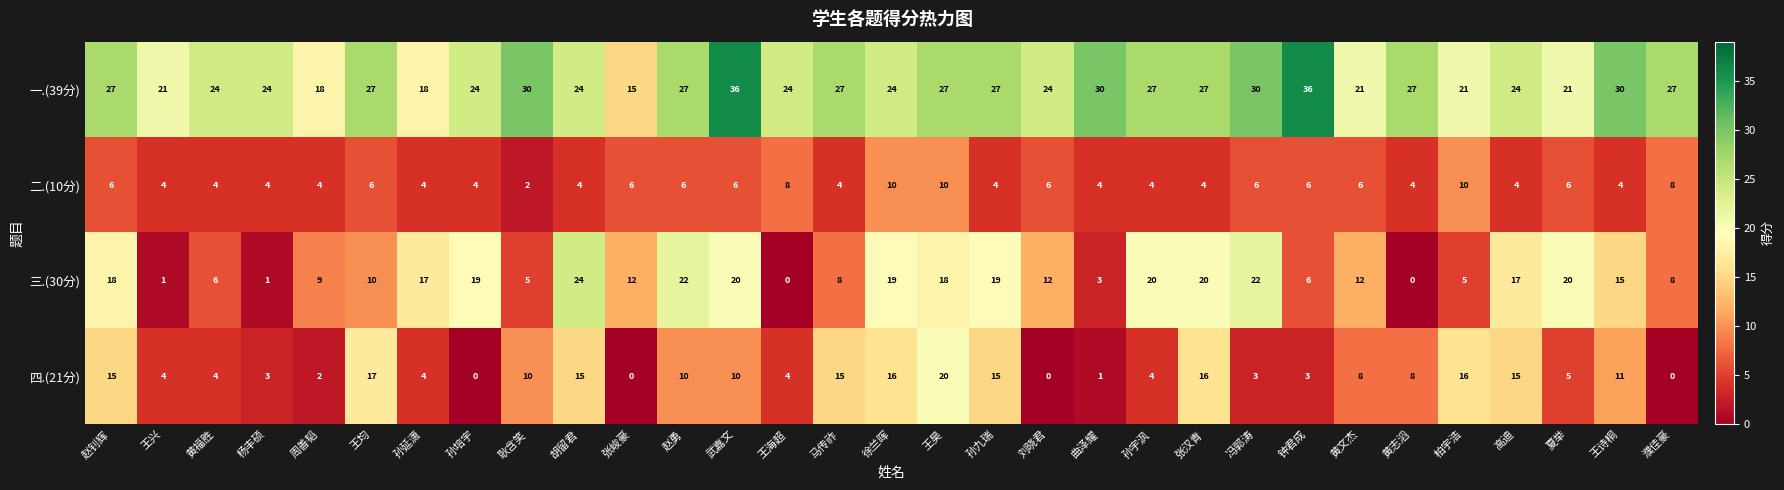

What is the average value of the 一.(39分) series?

25